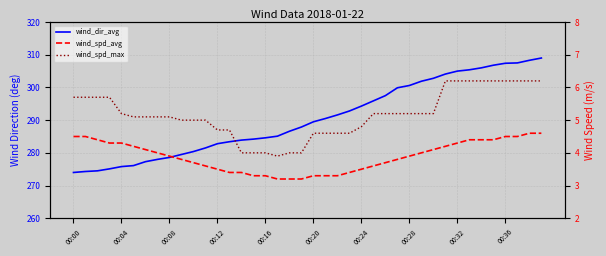

True or false: wind_spd_avg has more than 2 points higher than both neighbors.

False